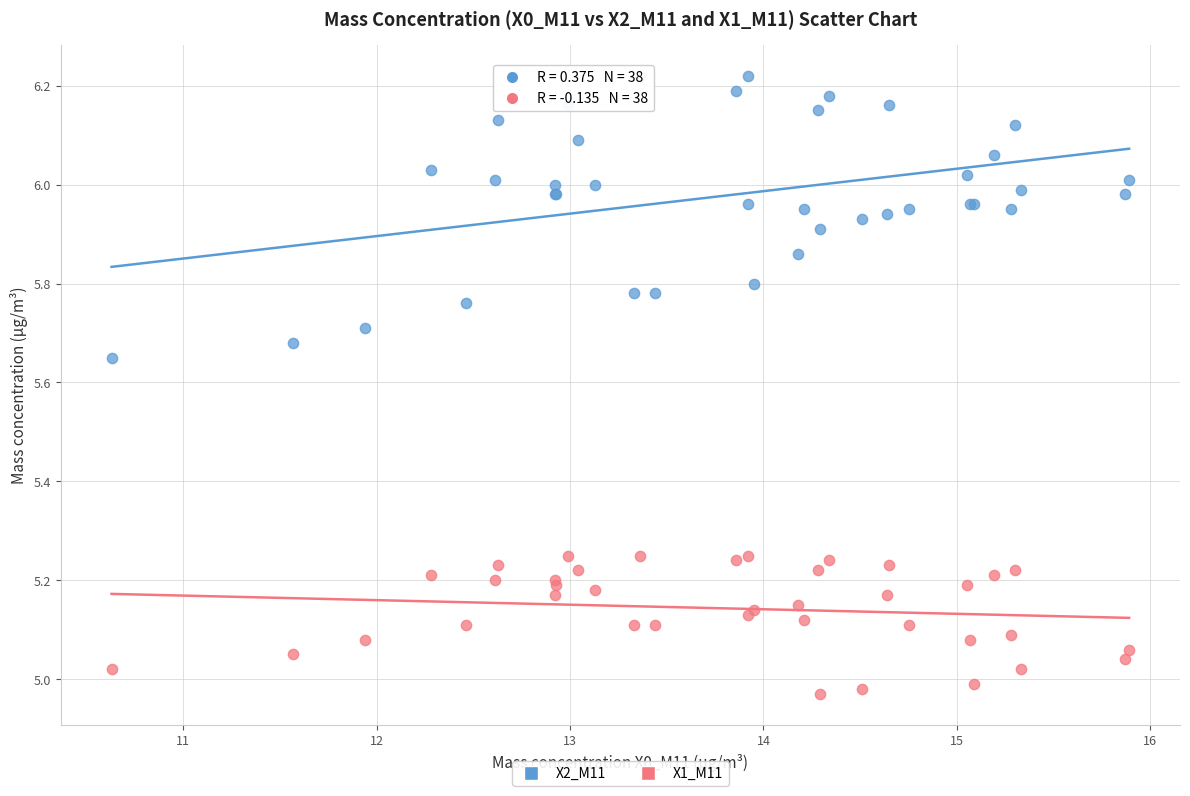

What are all the series names shown in the legend?

X2_M11, X1_M11